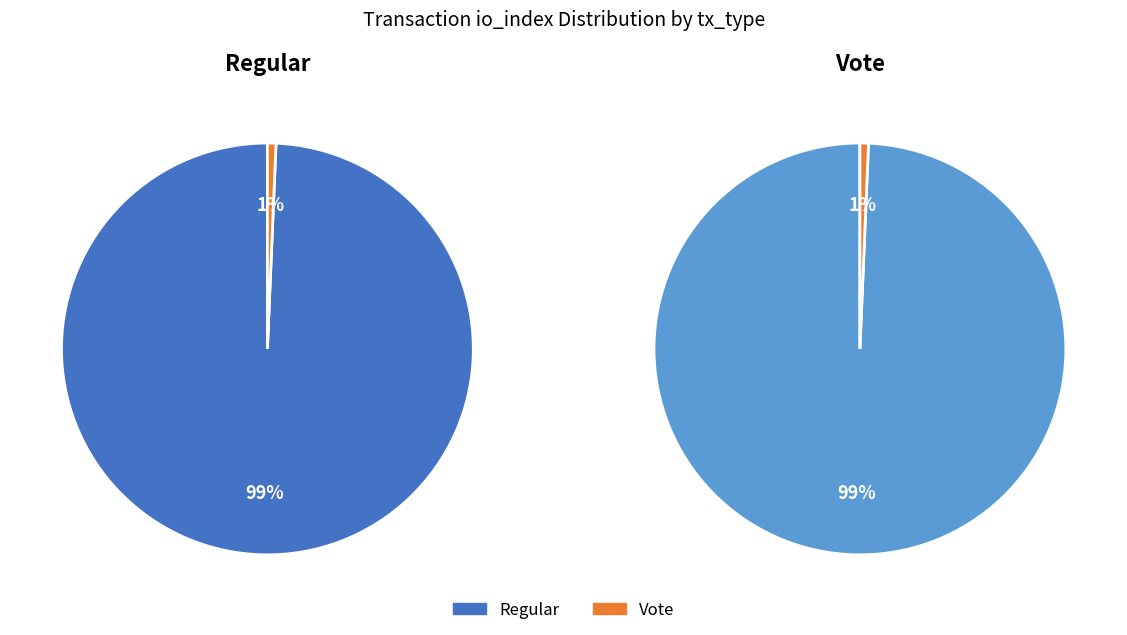

The Vote (io_index=2) slice represents 1% of the pie. True or false?

True